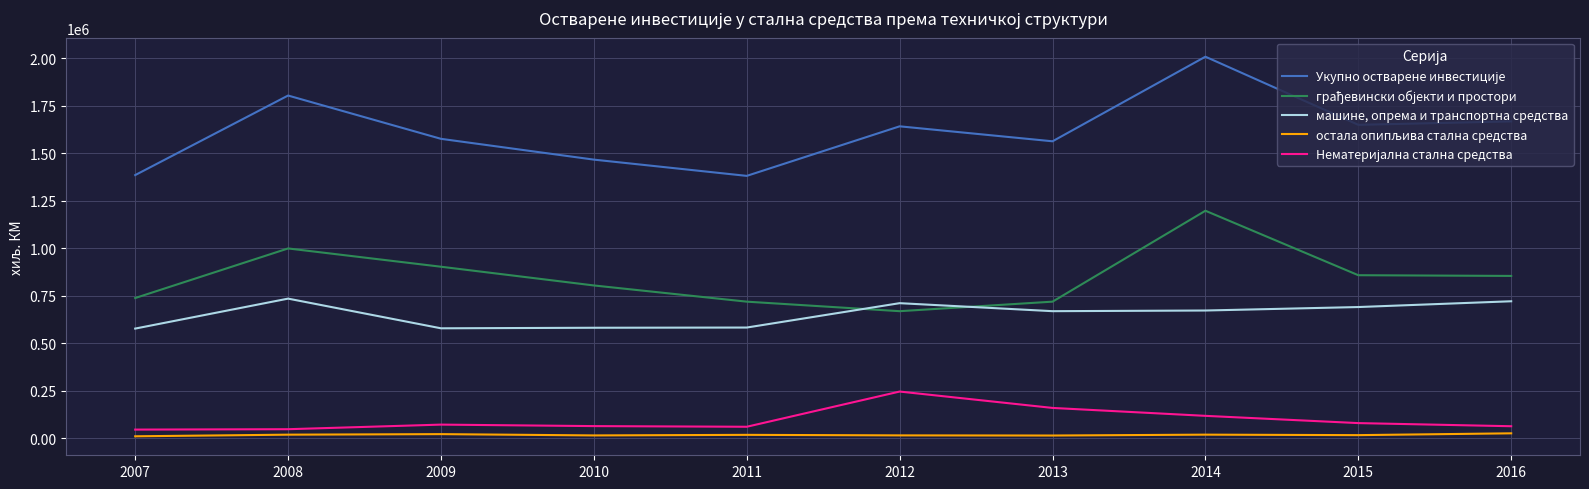

What is the difference between the maximum and minimum values in the машине, опрема и транспортна средства series?

157857